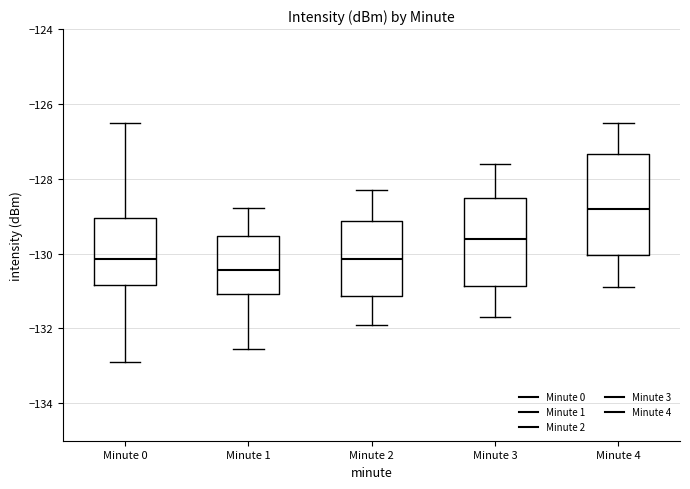

Comparing the boxes themselves (not the whiskers), which one is the tallest?

Minute 4